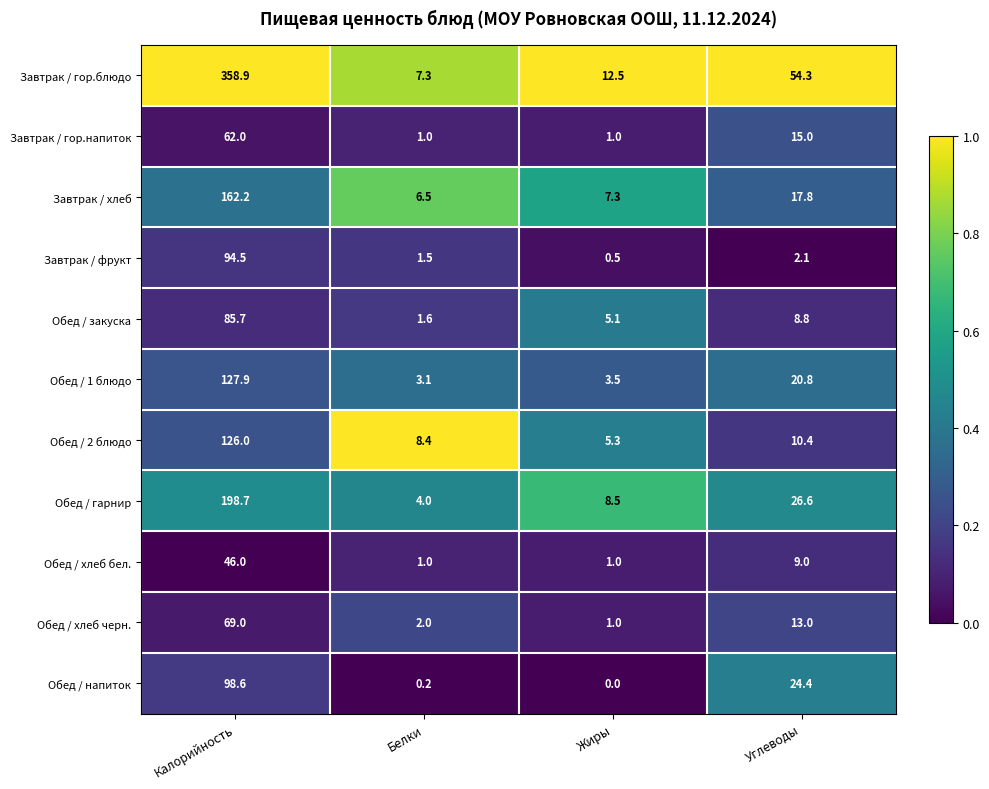

Between Жиры and Углеводы, which series saw the biggest shift?

Завтрак / гор.блюдо